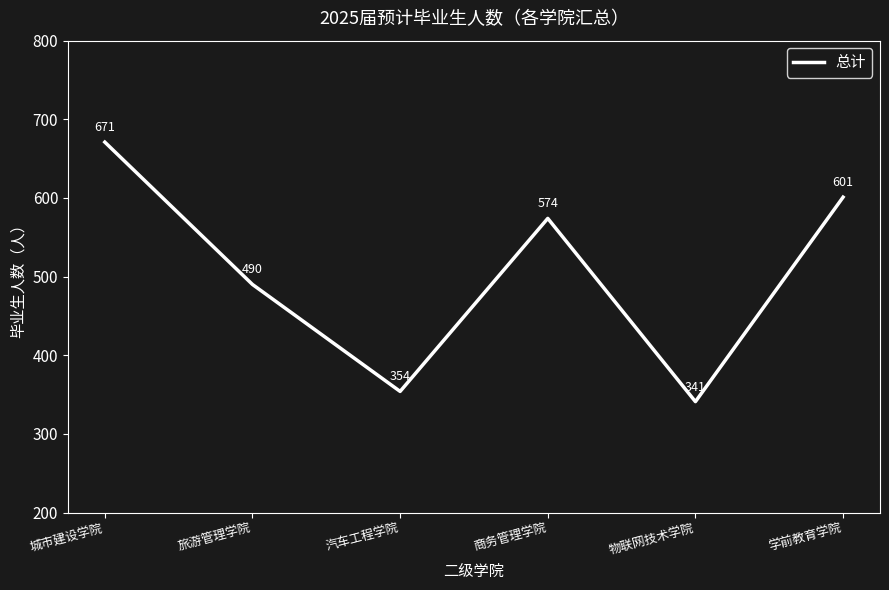

What is the ratio of the value at 城市建设学院 to the value at 旅游管理学院?

1.4